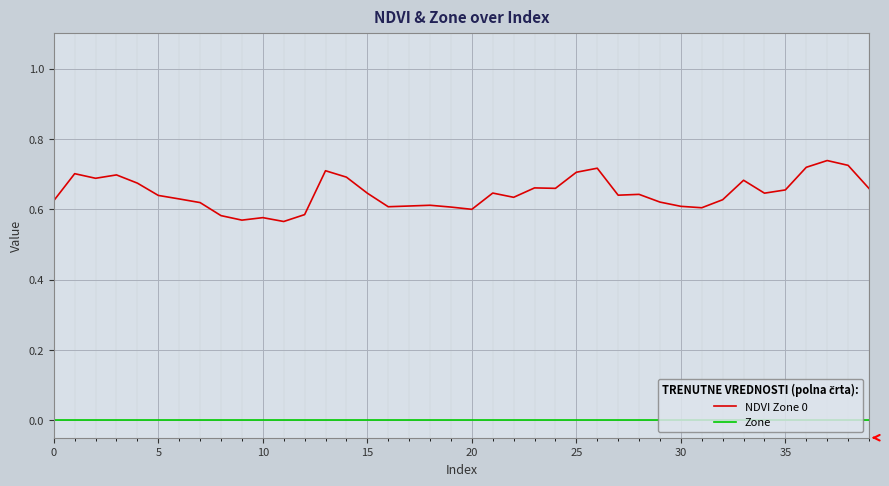

Which series has the largest total across all categories?

NDVI Zone 0